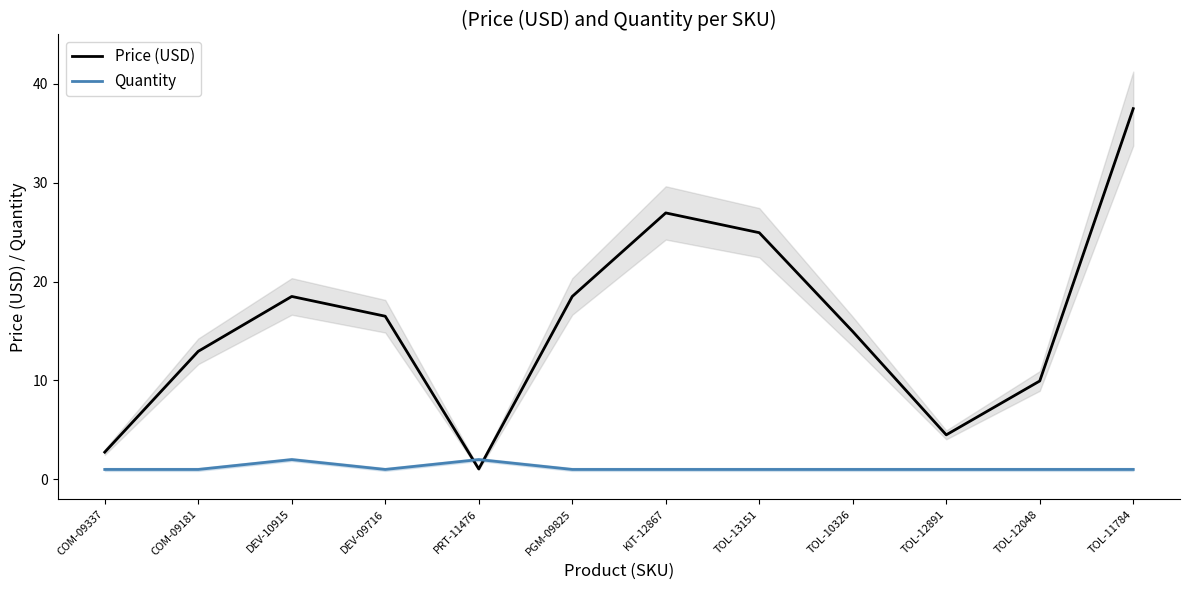

How many values in the Quantity series exceed 1?

2